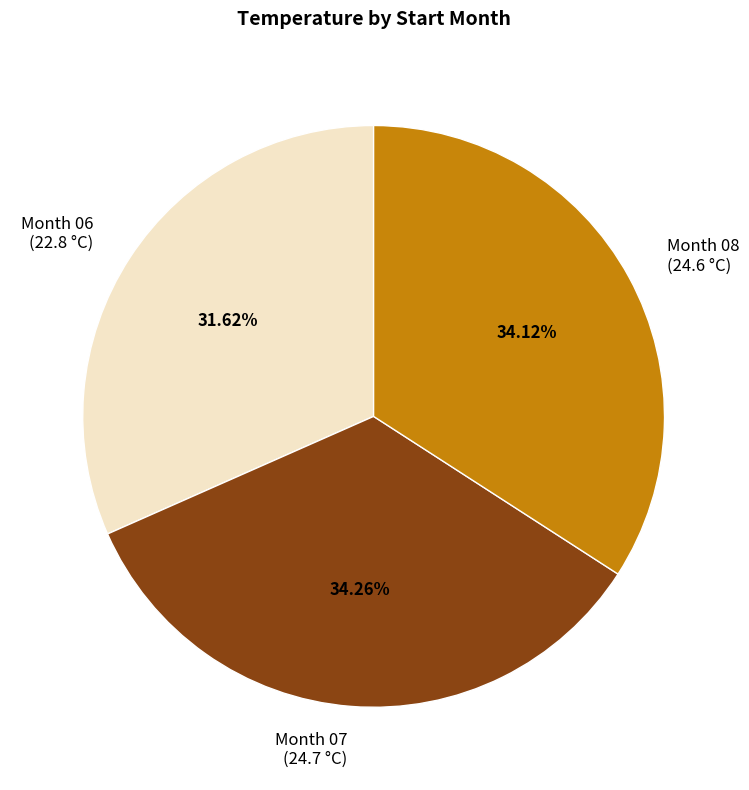

What is the ratio of the value at Month 06 (22.8 °C) to the value at Month 08 (24.6 °C)?

0.9